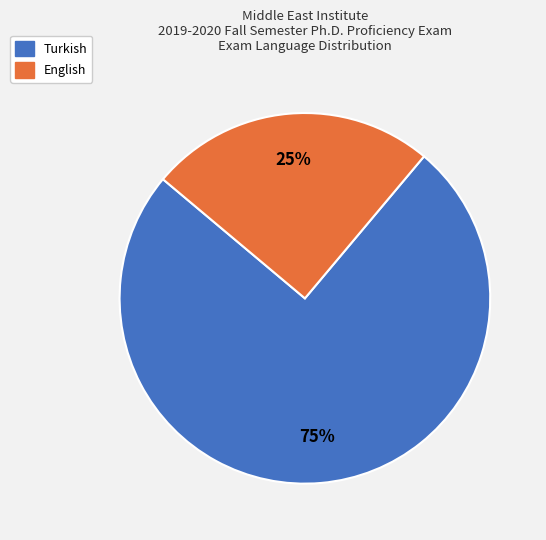

Between Turkish and English, which is larger?

Turkish